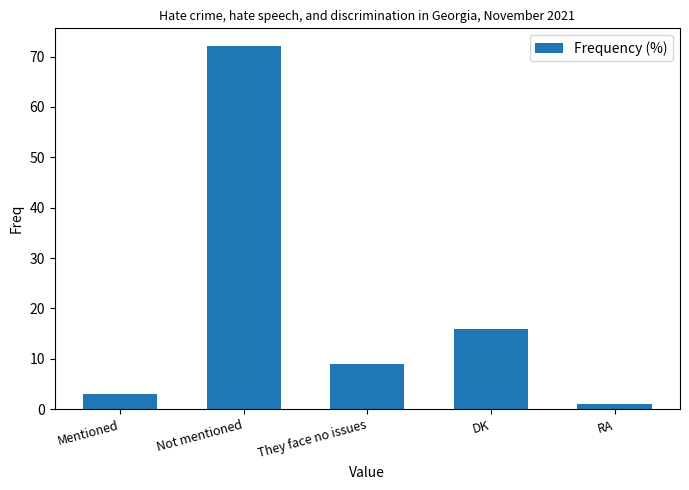

What is the label of the 2nd bar from the right?

DK